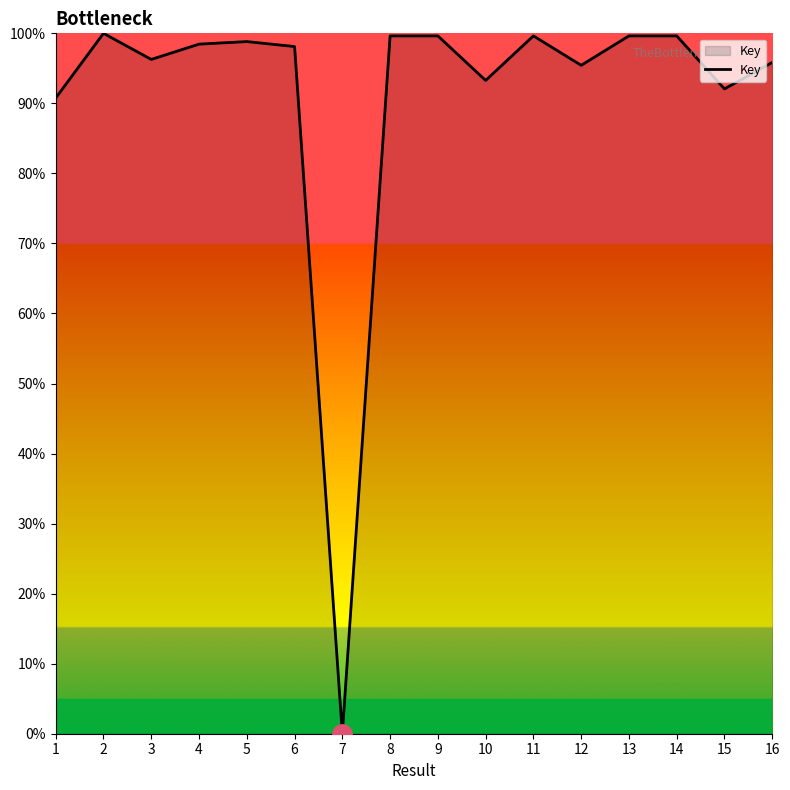

Approximately how many times larger is the value at 3 compared to 9?

1.0